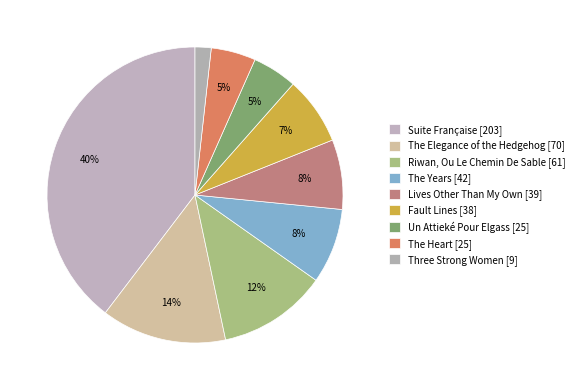

What is the total percentage of The Heart [25] and Riwan, Ou Le Chemin De Sable [61]?

16.8%